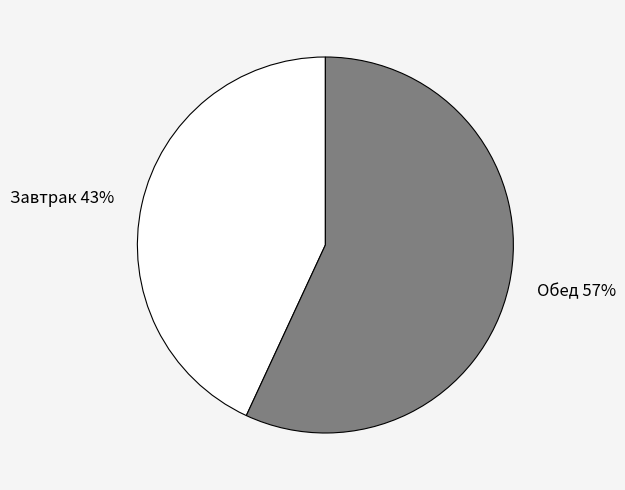

Is it true that Завтрак is 43% of the pie?

True